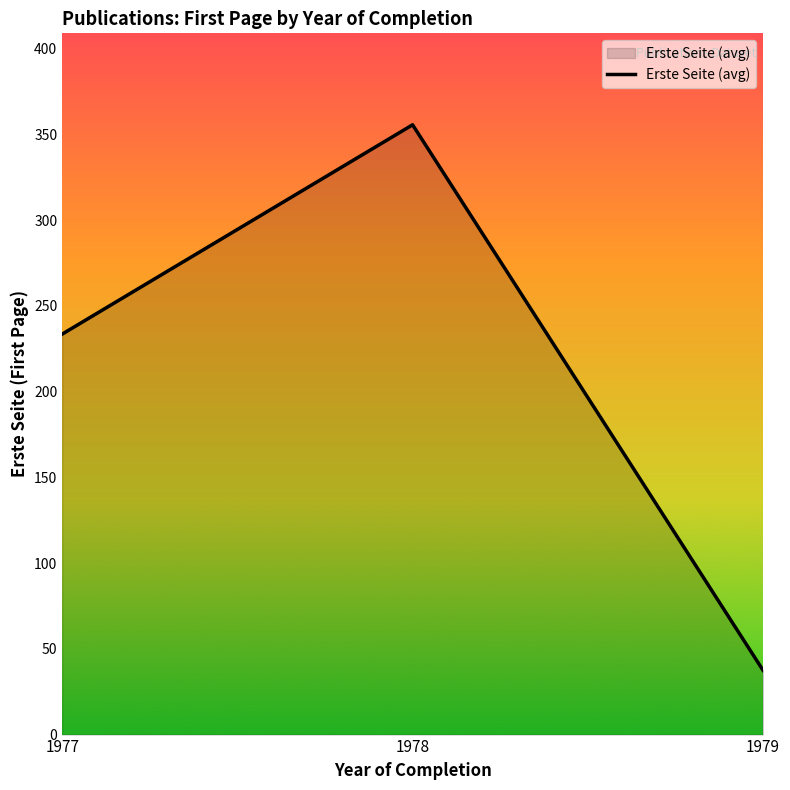

Between 1979 and 1977, which is larger?

1977